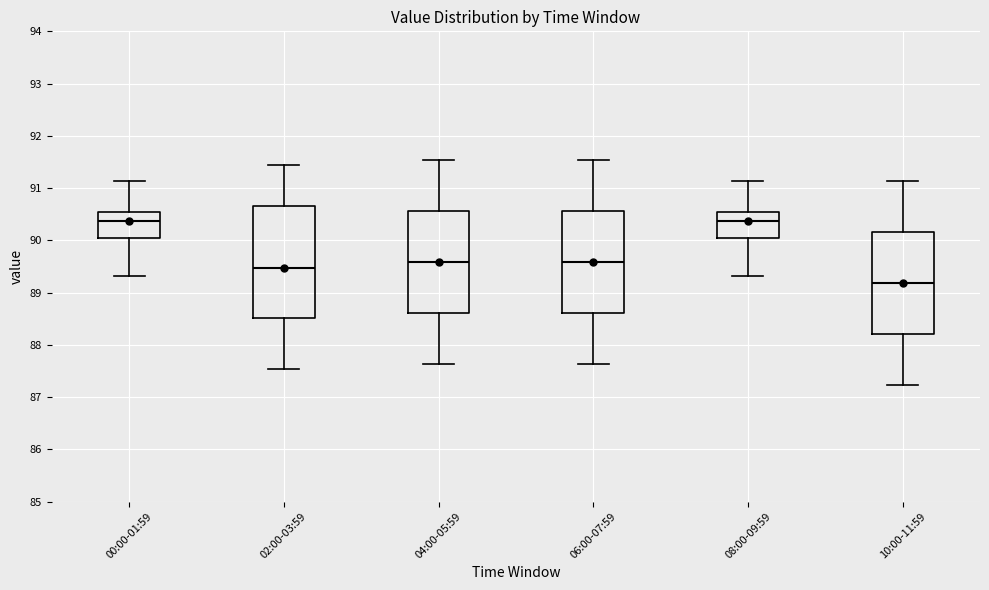

Where does the median line of the box for 04:00-05:59 sit on the y-axis? The values are not printed on the chart, so give them approximately, as read against the axis.

89.6